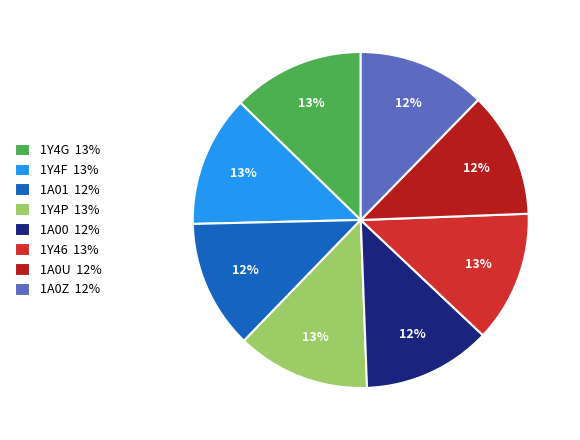

What is the largest slice in the pie chart?

1Y4P